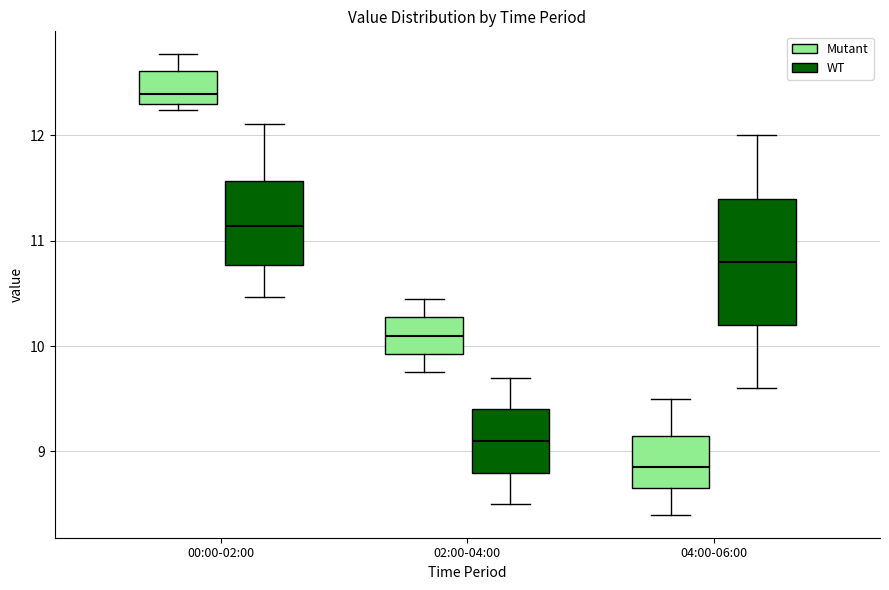

Comparing the boxes themselves (not the whiskers), which one is the tallest?

04:00-06:00 (WT)